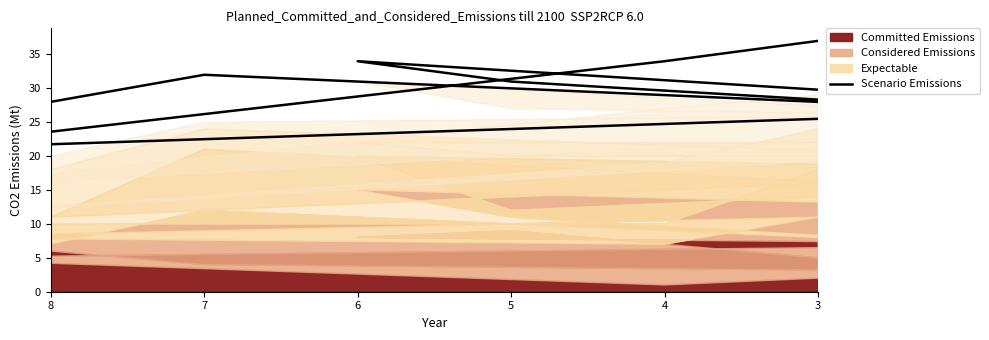

True or false: the data shows 14 at 8.

False